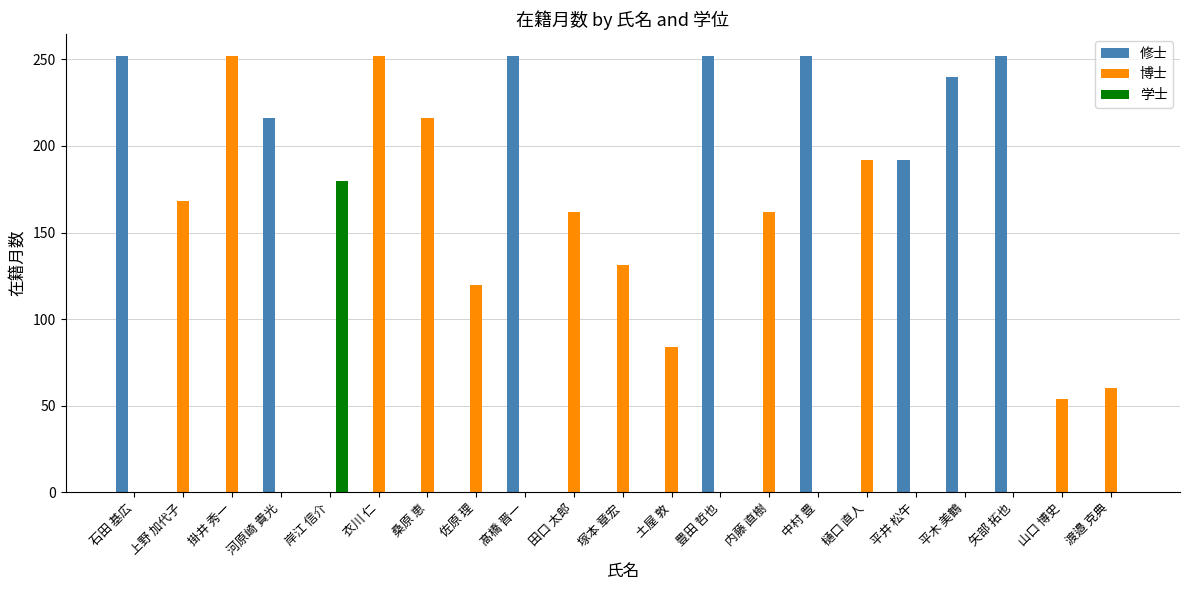

The 博士 series shows 219 at 塚本 章宏. True or false?

False